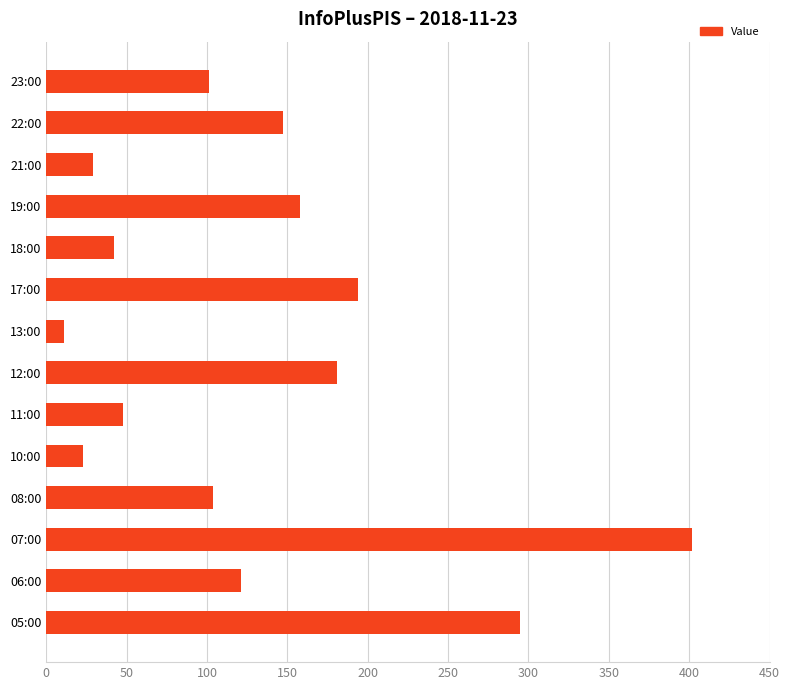

What is the sum of all values?

1856